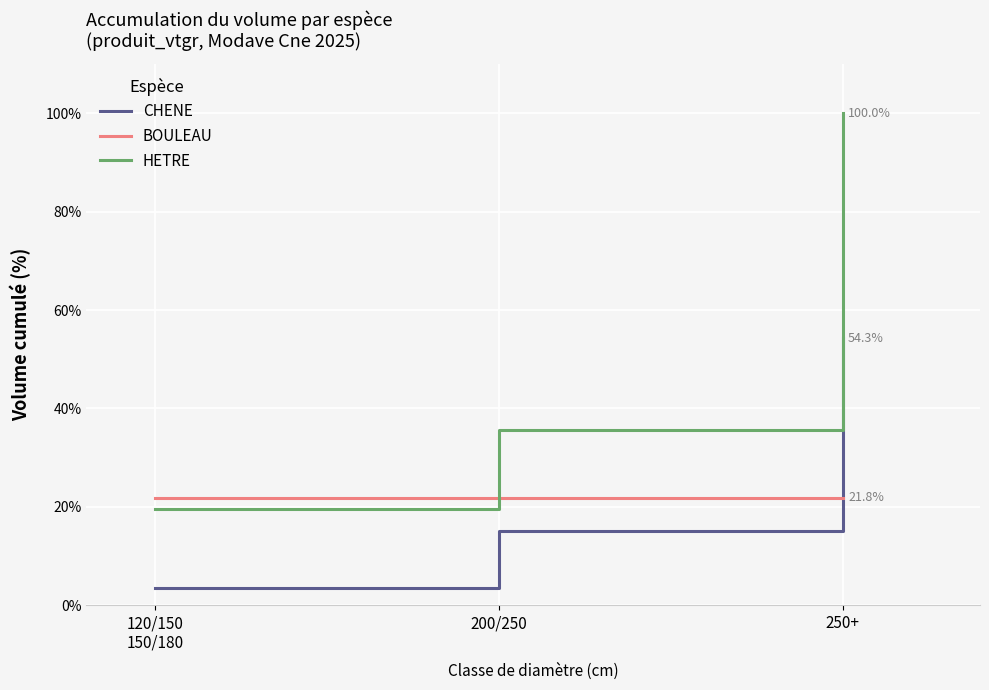

How many lines are shown in the chart?

3